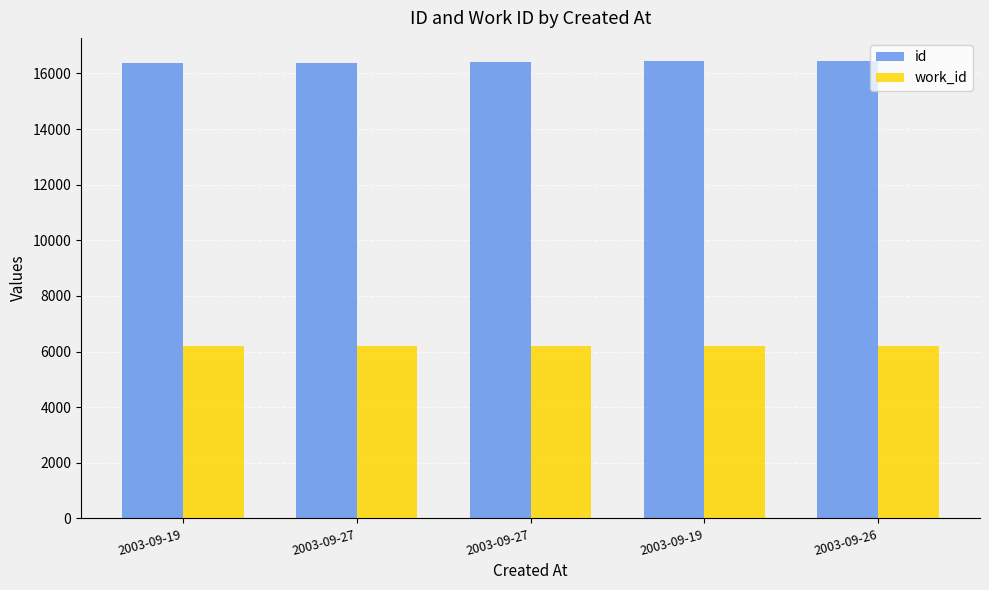

Reading left to right, extract all data points from this chart.

id: 2003-09-19=16369	2003-09-27=16375	2003-09-27=16414	2003-09-19=16453	2003-09-26=16454
work_id: 2003-09-19=6191	2003-09-27=6194	2003-09-27=6193	2003-09-19=6212	2003-09-26=6212